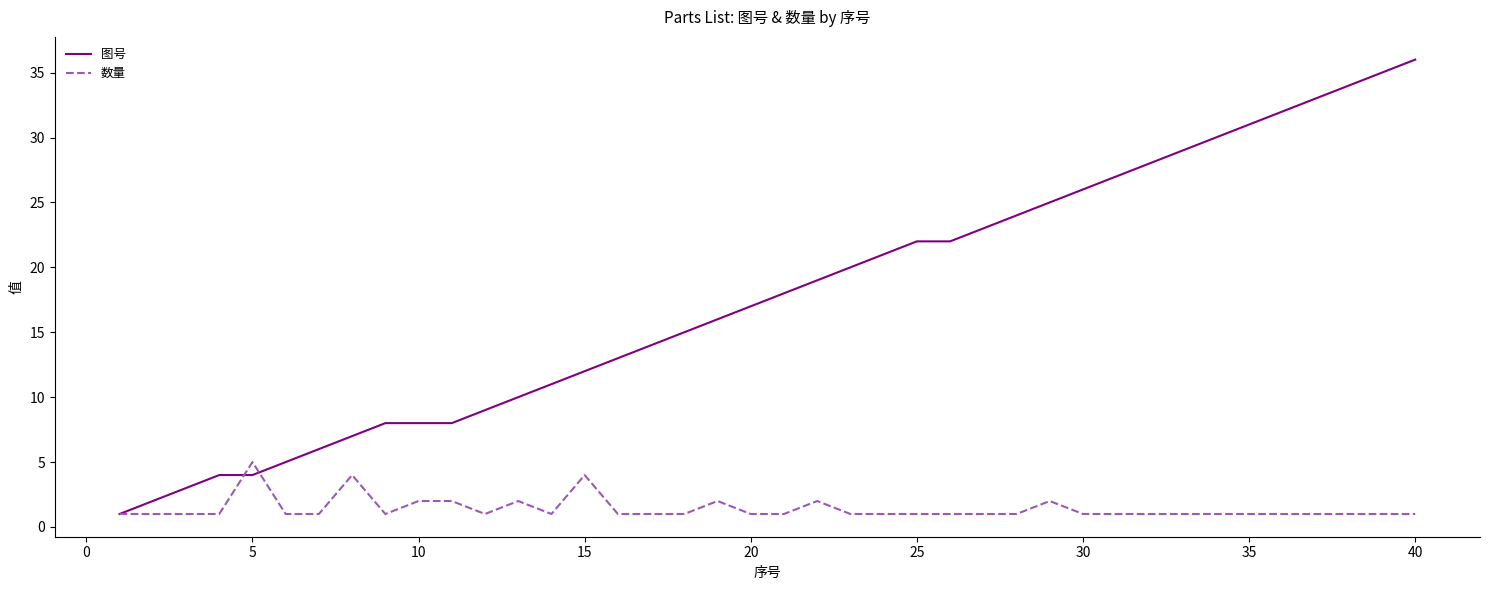

Rank the series by their maximum value, from lowest to highest.

数量, 图号